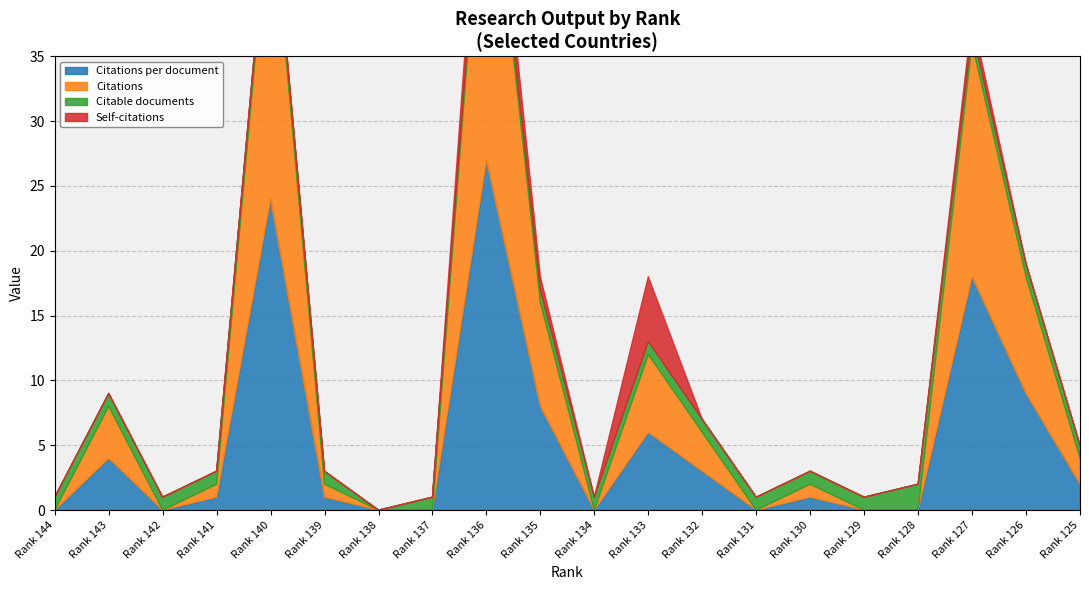

Which series has the largest total across all categories?

Citations per document